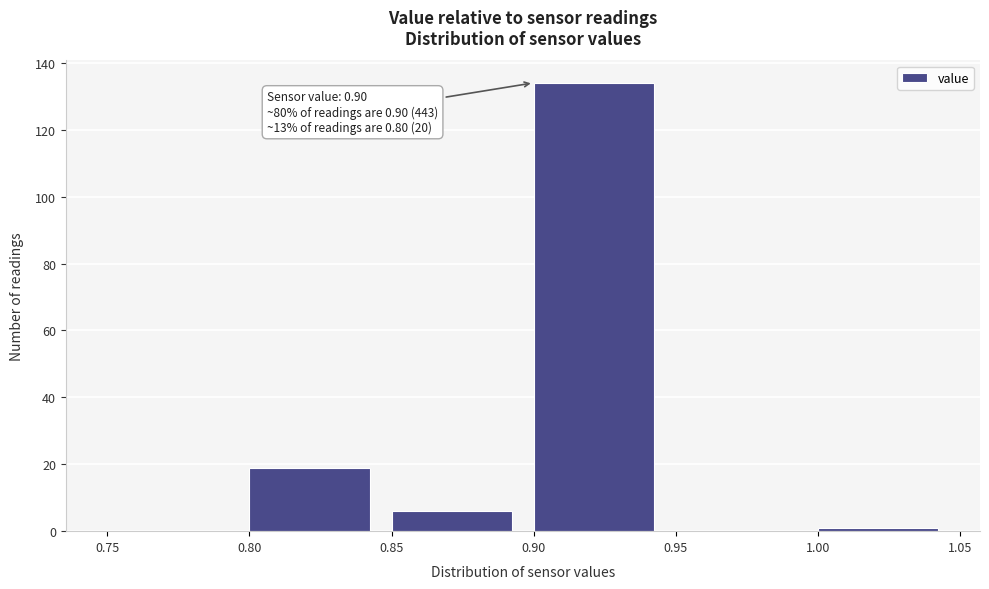

Which range on the x-axis has the tallest bar?

0.90 to 0.95